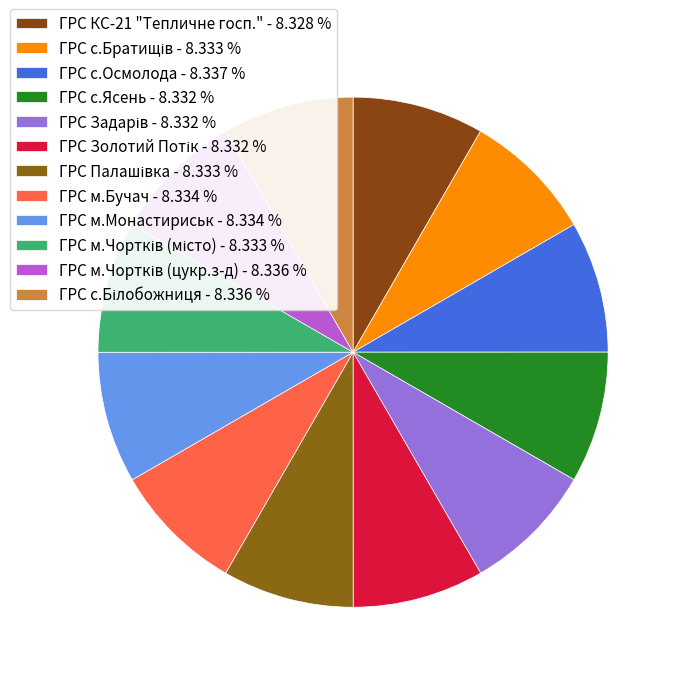

Count the number of slices in the pie.

12